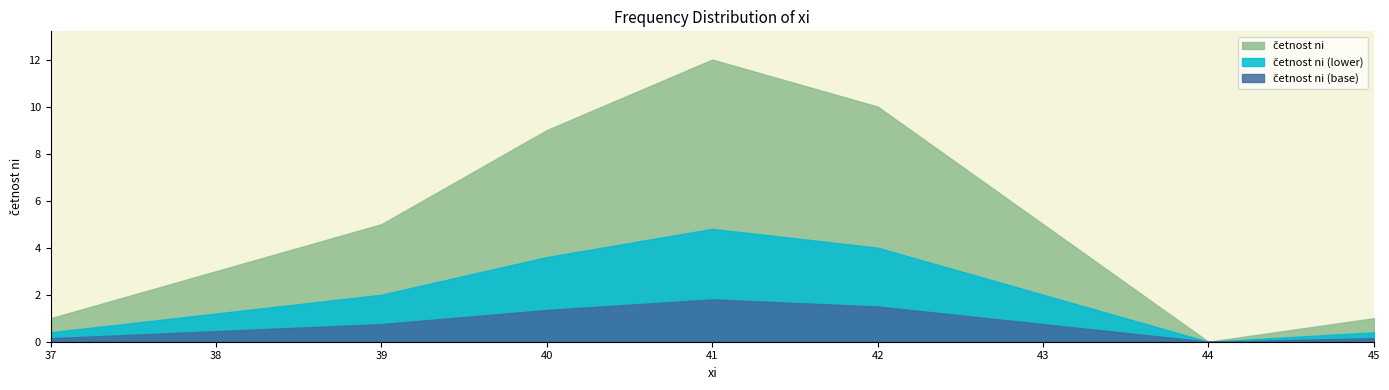

At which category does the chart reach its minimum across all series?

44